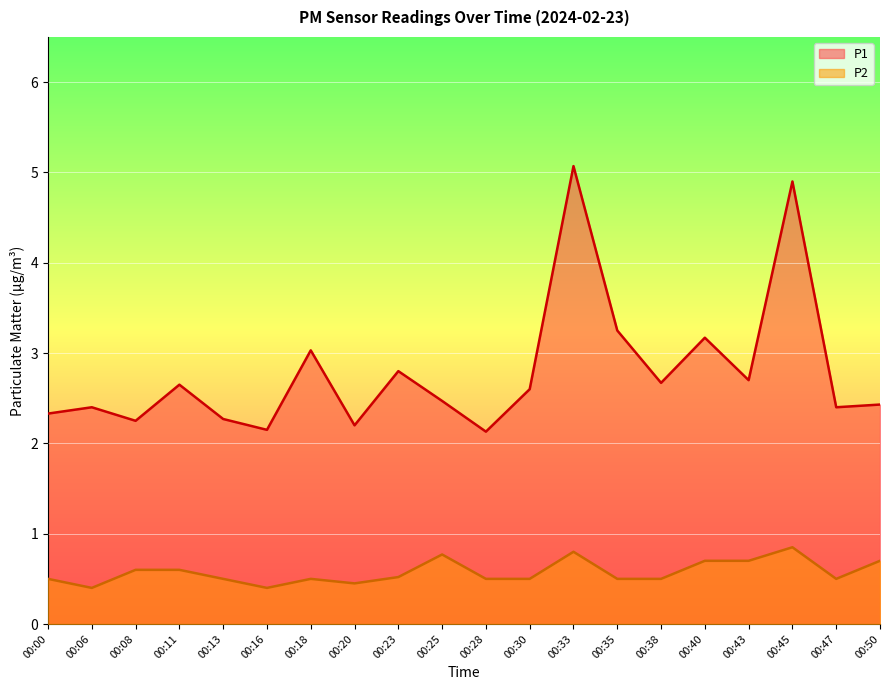

What is the total value across all series at 00:33?

5.9